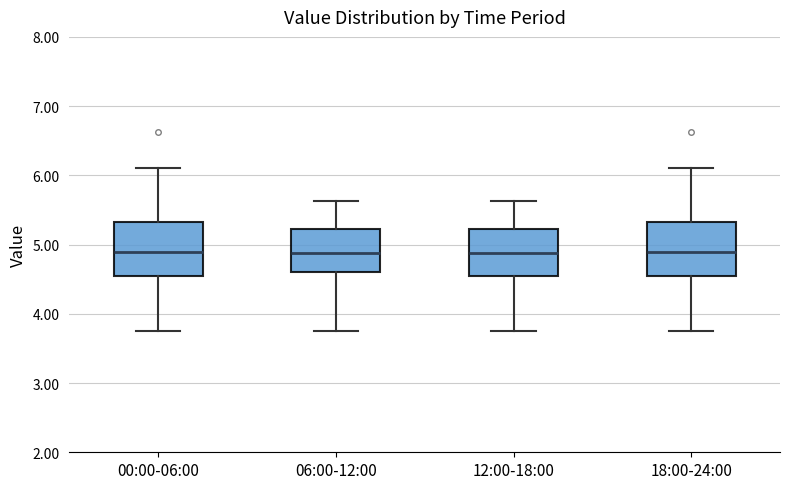

Where does the lower whisker of the box for 18:00-24:00 end on the y-axis? The values are not printed on the chart, so give them approximately, as read against the axis.

3.8